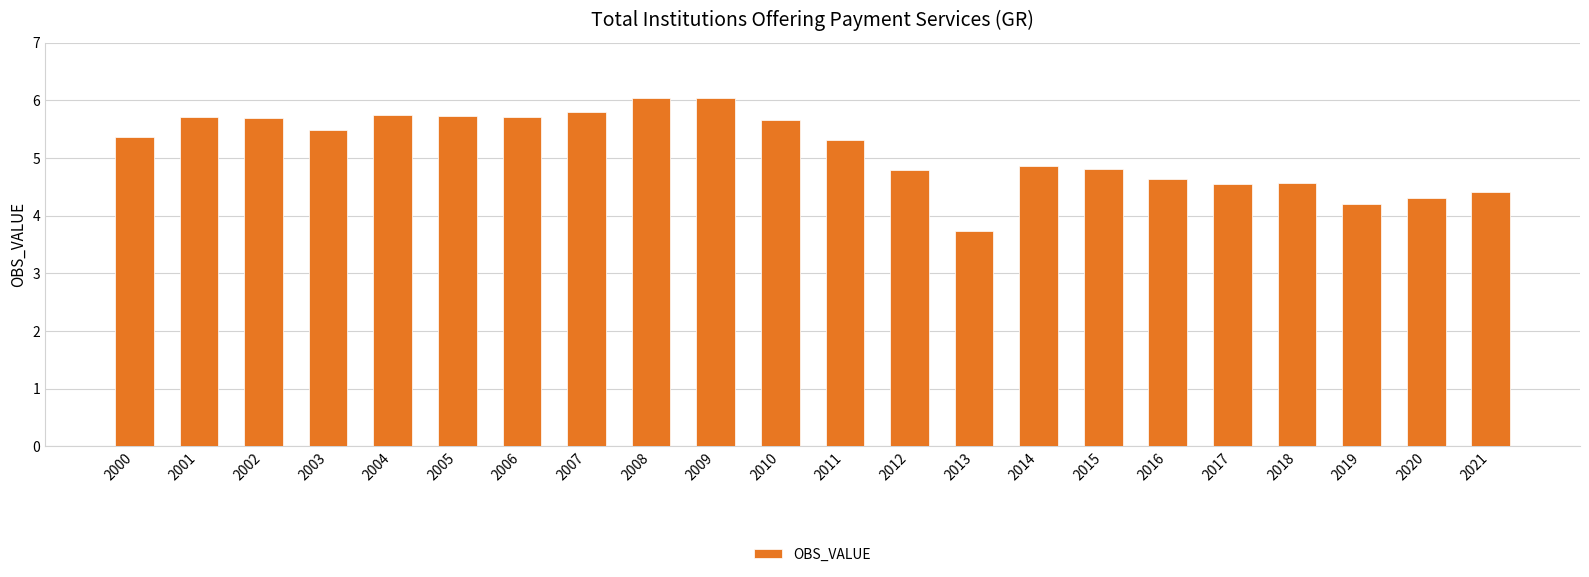

What is the difference between the maximum and minimum values?

2.3